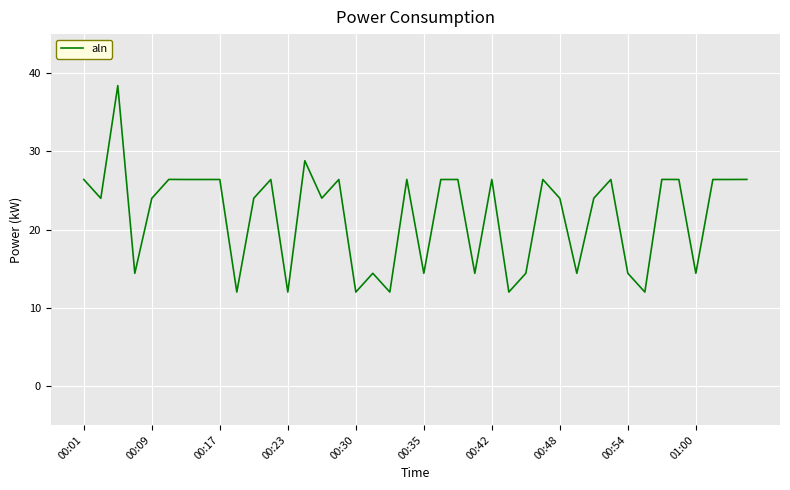

What is the difference between the maximum and minimum values?

26.4